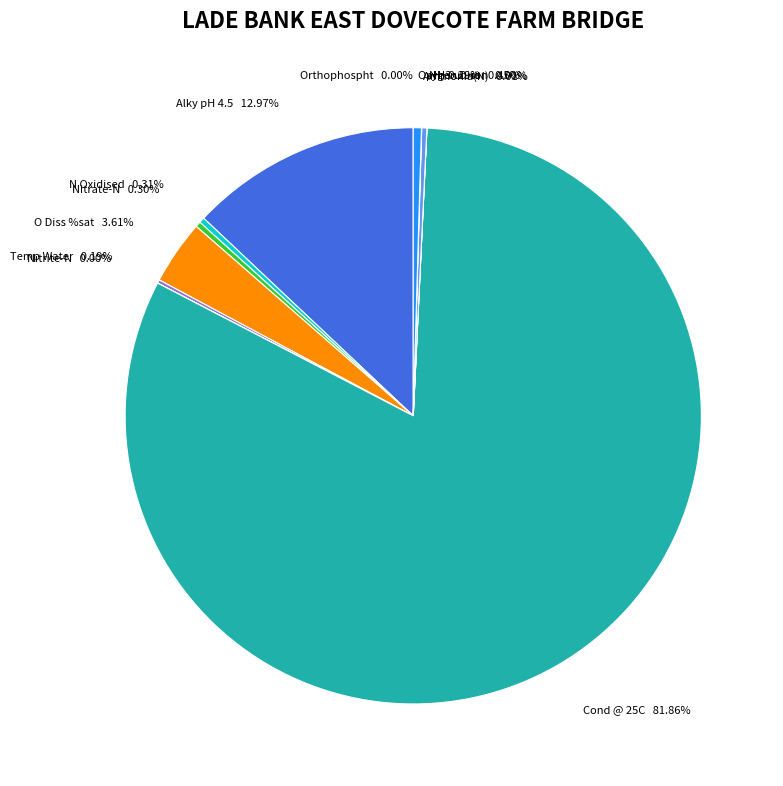

Is there a majority slice in this chart?

Yes